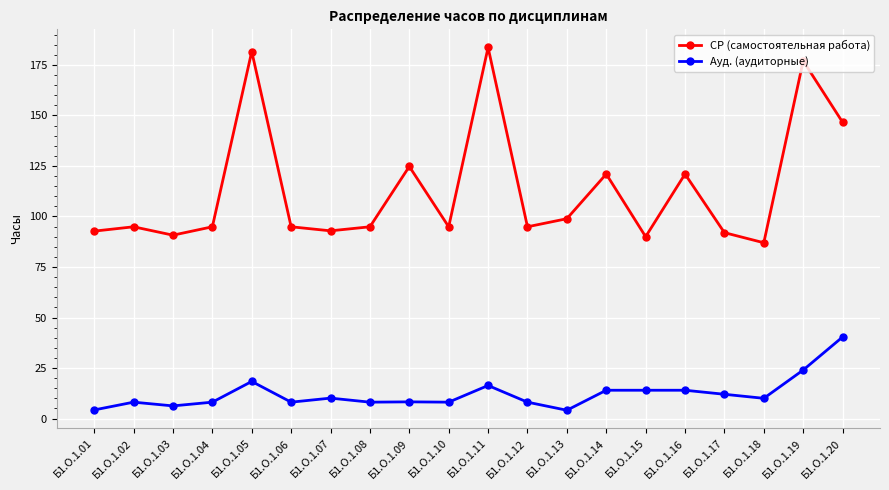

What are all the series names shown in the legend?

СР (самостоятельная работа), Ауд. (аудиторные)